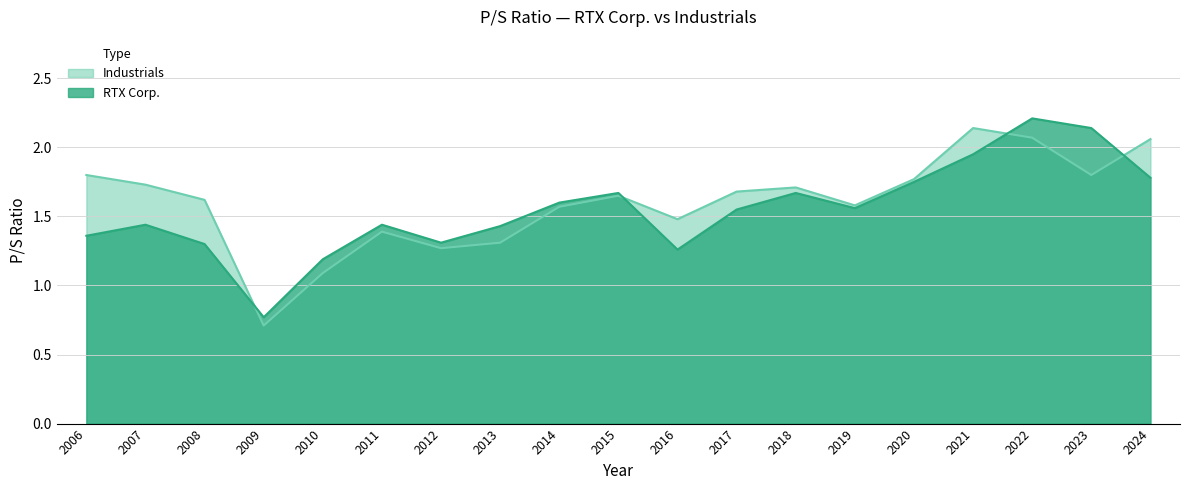

At which label is Industrials closest to 1?

2010